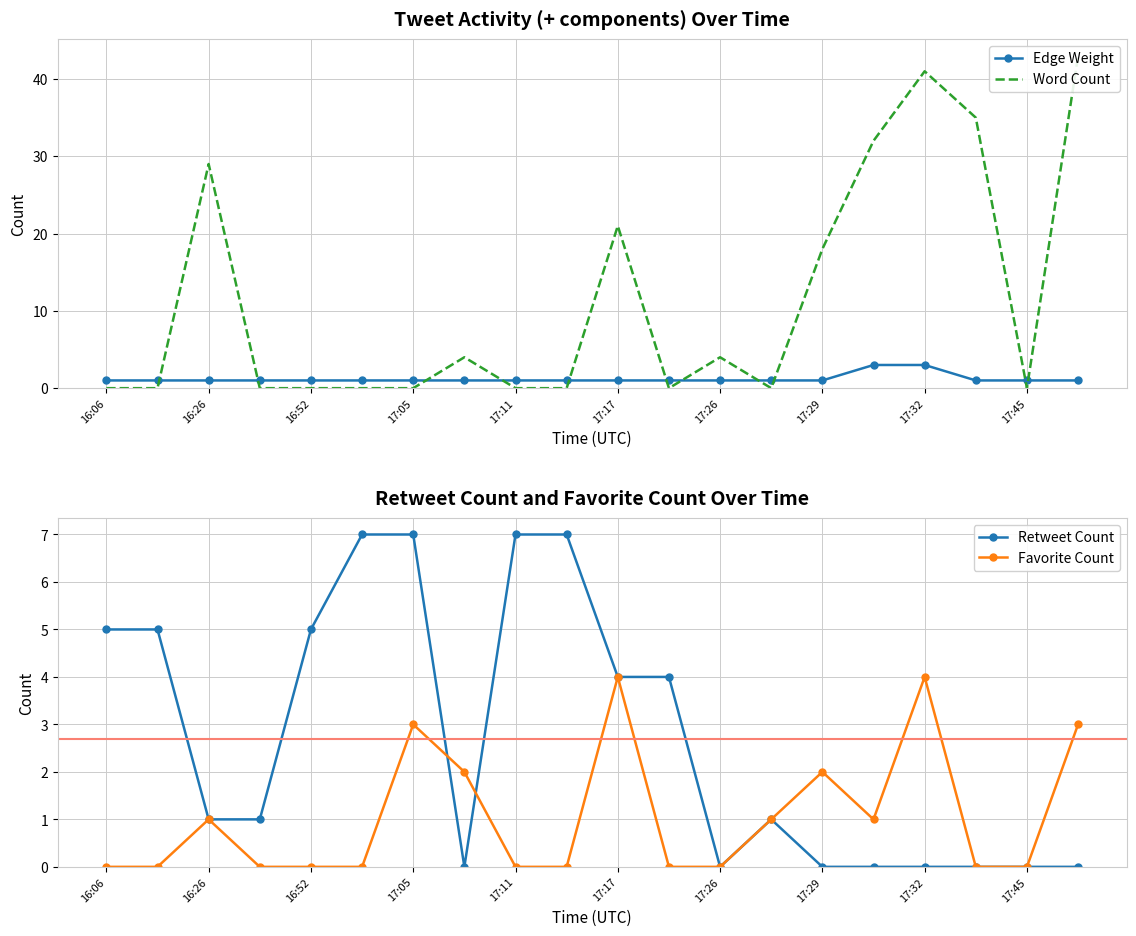

Is it true that Favorite Count equals 3 at 17:26?

False